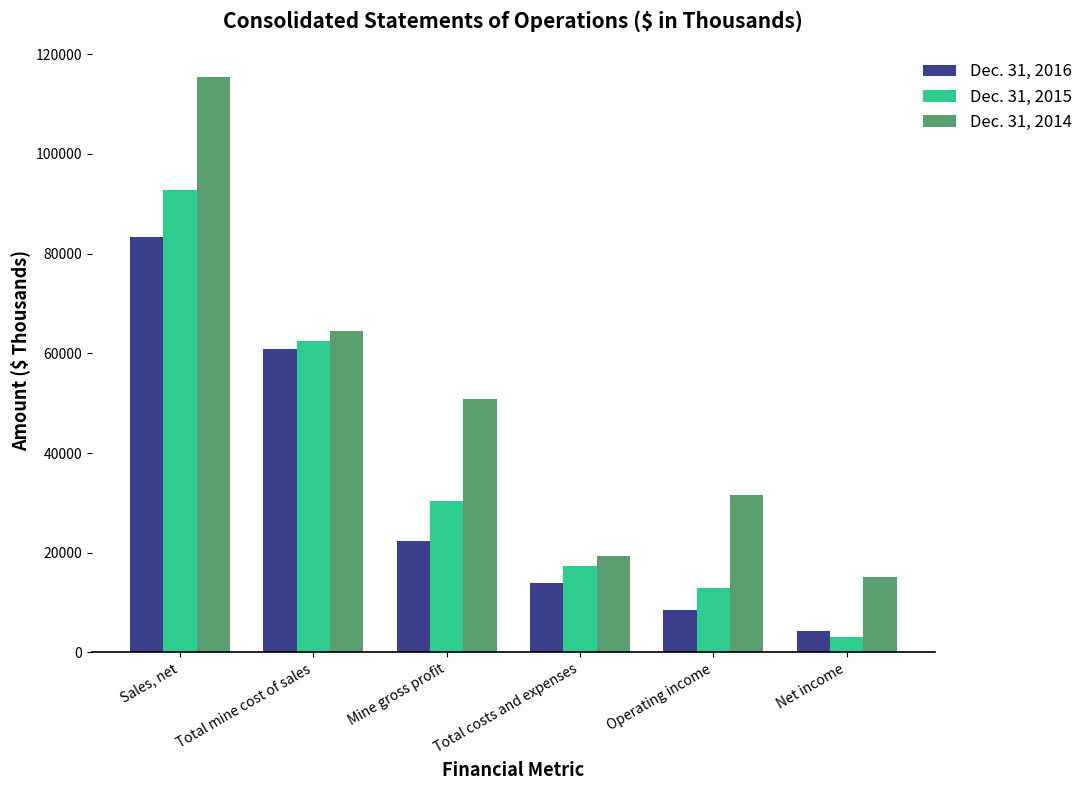

Which category has the lowest value in the Dec. 31, 2016 series?

Net income